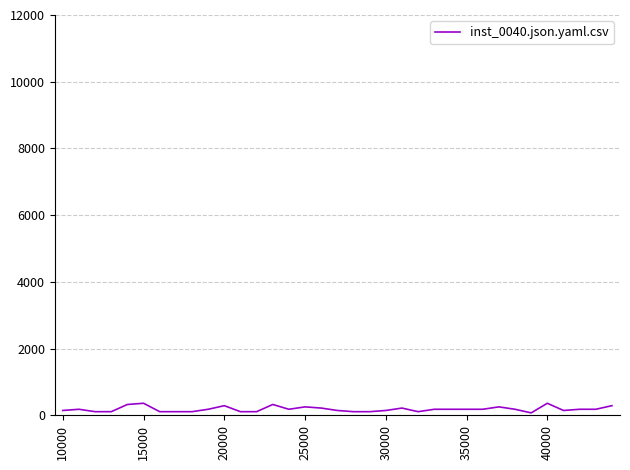

What is the difference between the maximum and minimum values?

288